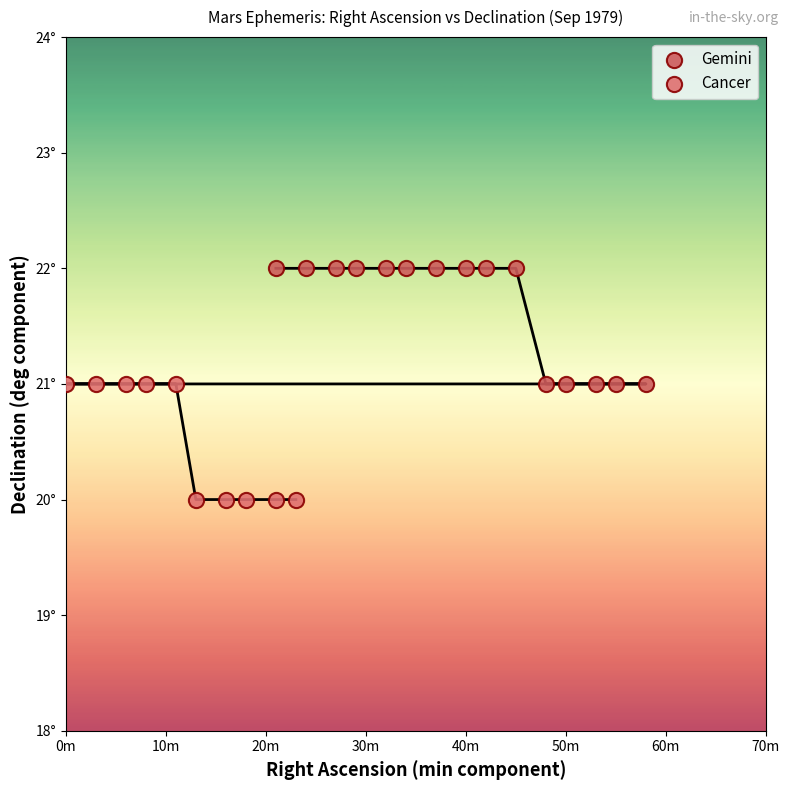

What are all the series names shown in the legend?

Gemini, Cancer